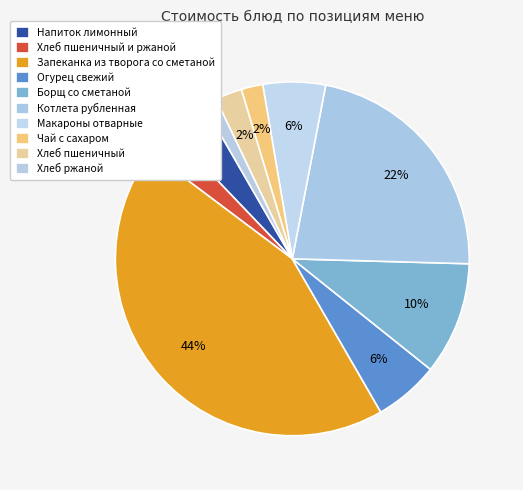

How many slices are in this pie chart?

10